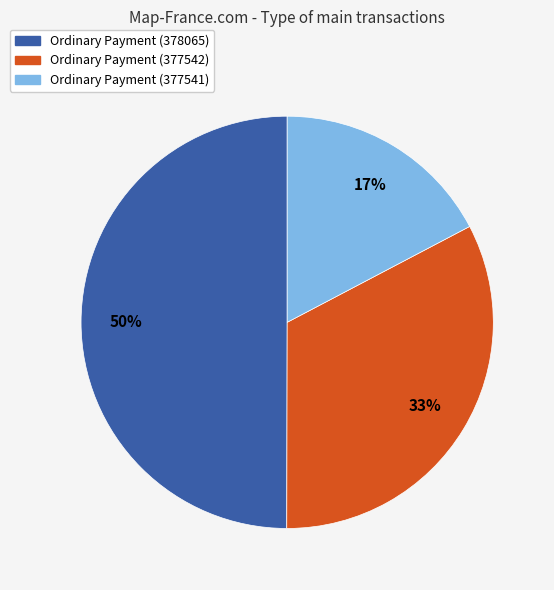

To the nearest percent, what is the average slice percentage?

33%